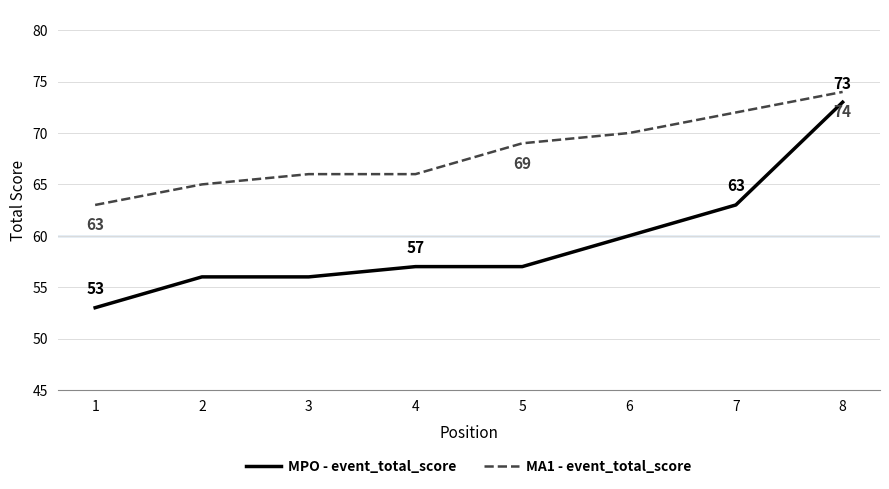

What is the total value across all series at 5?

126